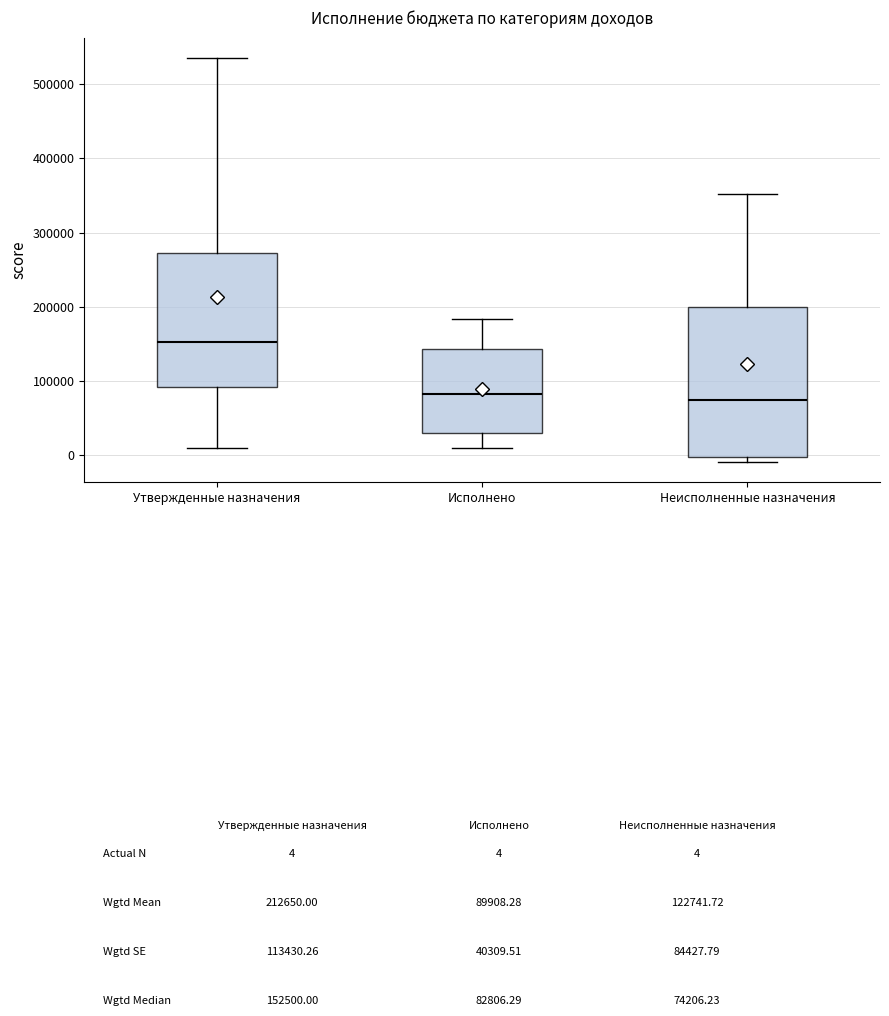

Comparing the boxes themselves (not the whiskers), which one is the tallest?

Неисполненные назначения